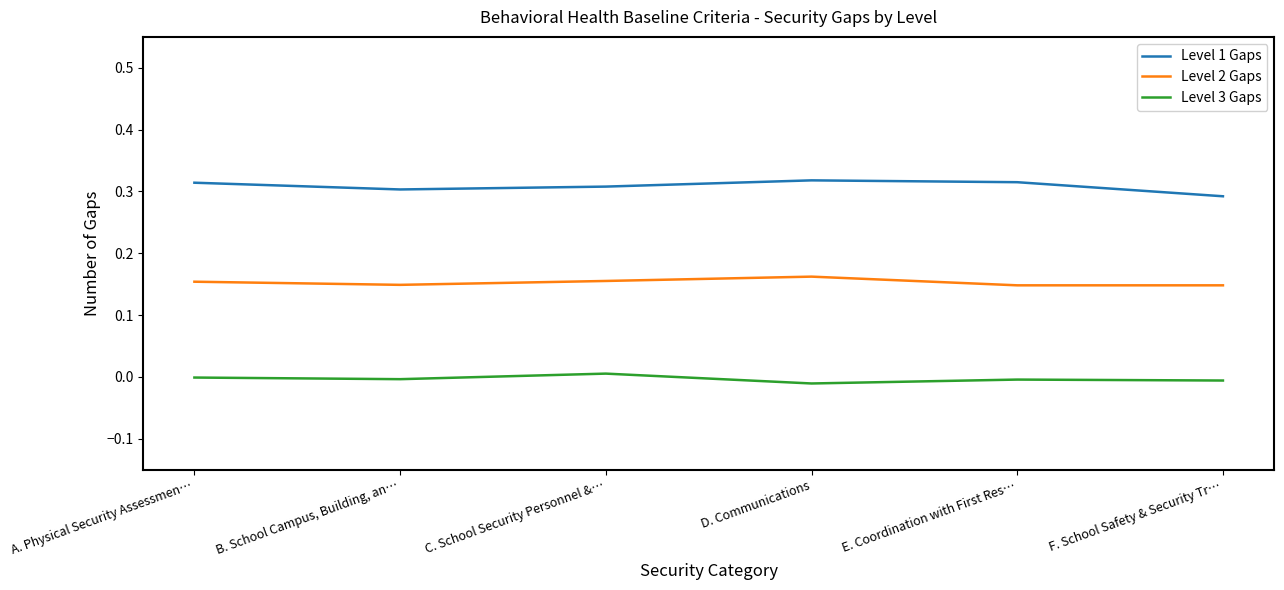

What is the sum of all Level 2 Gaps values?

0.9